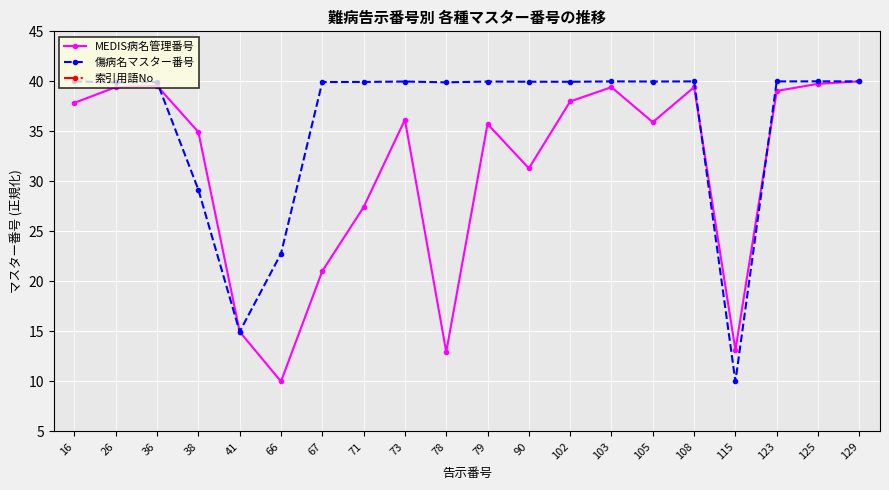

What is the total value across all series at 41?

31.0